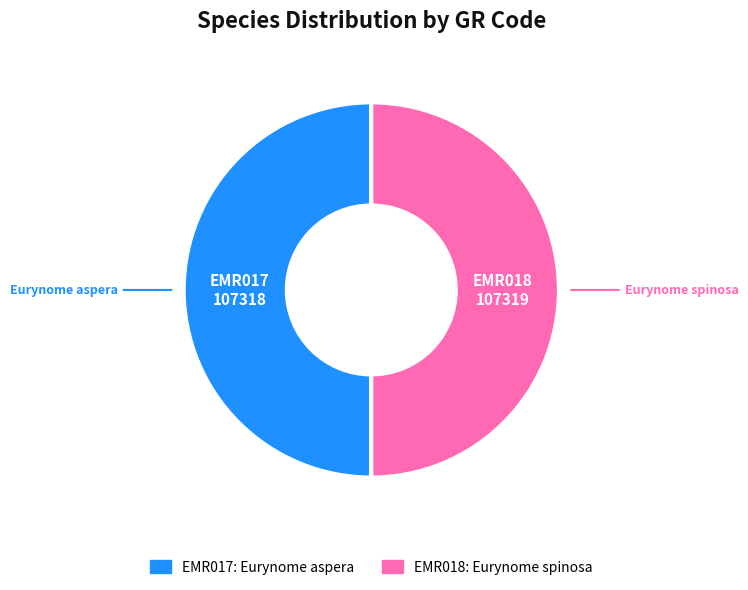

How many slices are in this pie chart?

2